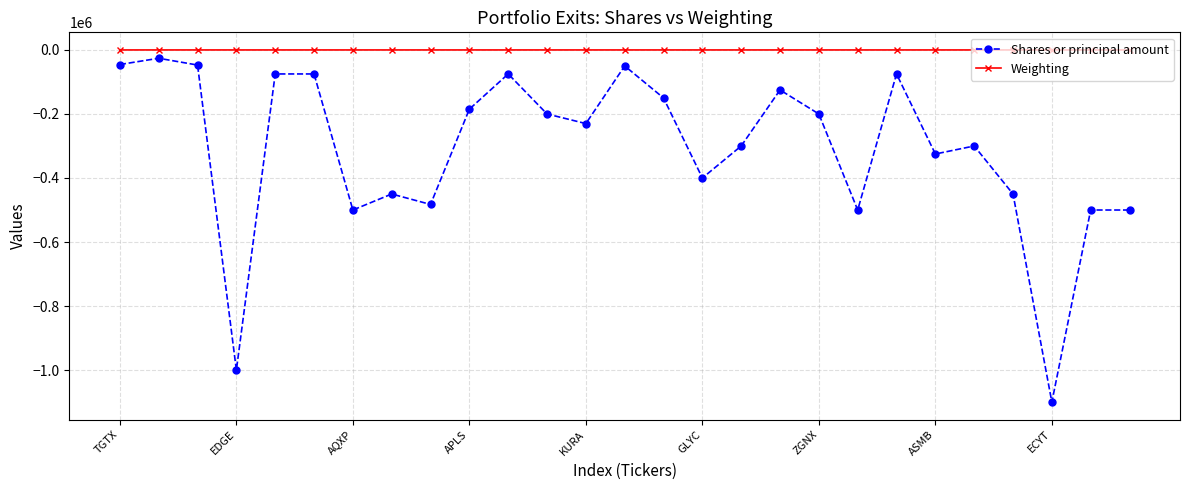

What is the average value of the Shares or principal amount series?

-309863.0